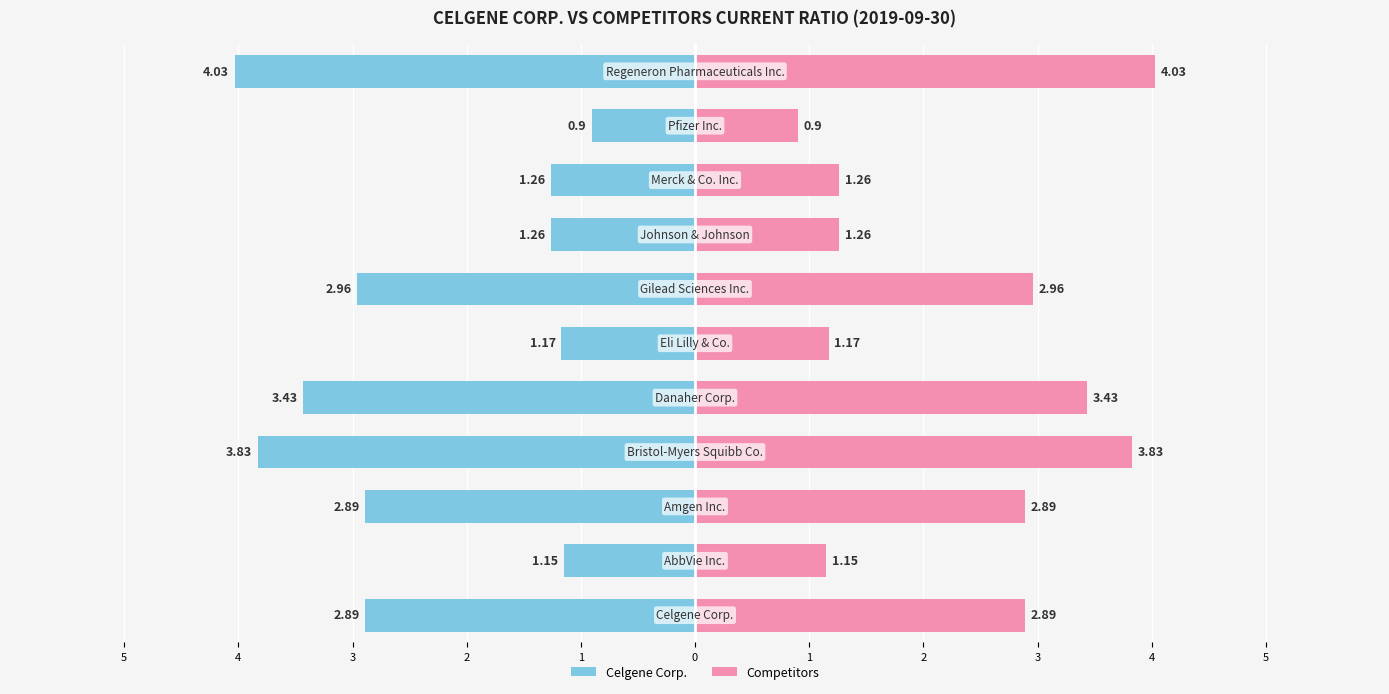

Rank the series by their maximum value, from lowest to highest.

Celgene Corp., Competitors (avg)